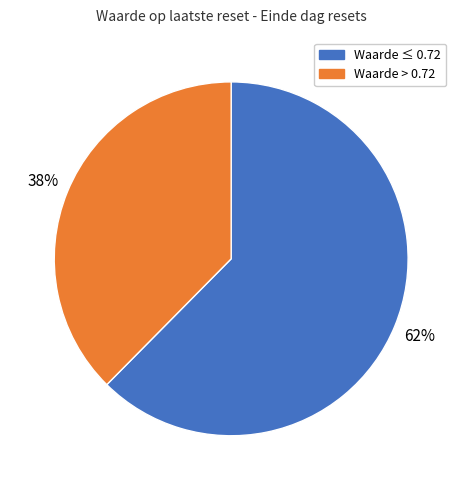

To the nearest percent, what percentage of the pie is Waarde > 0.72?

38%